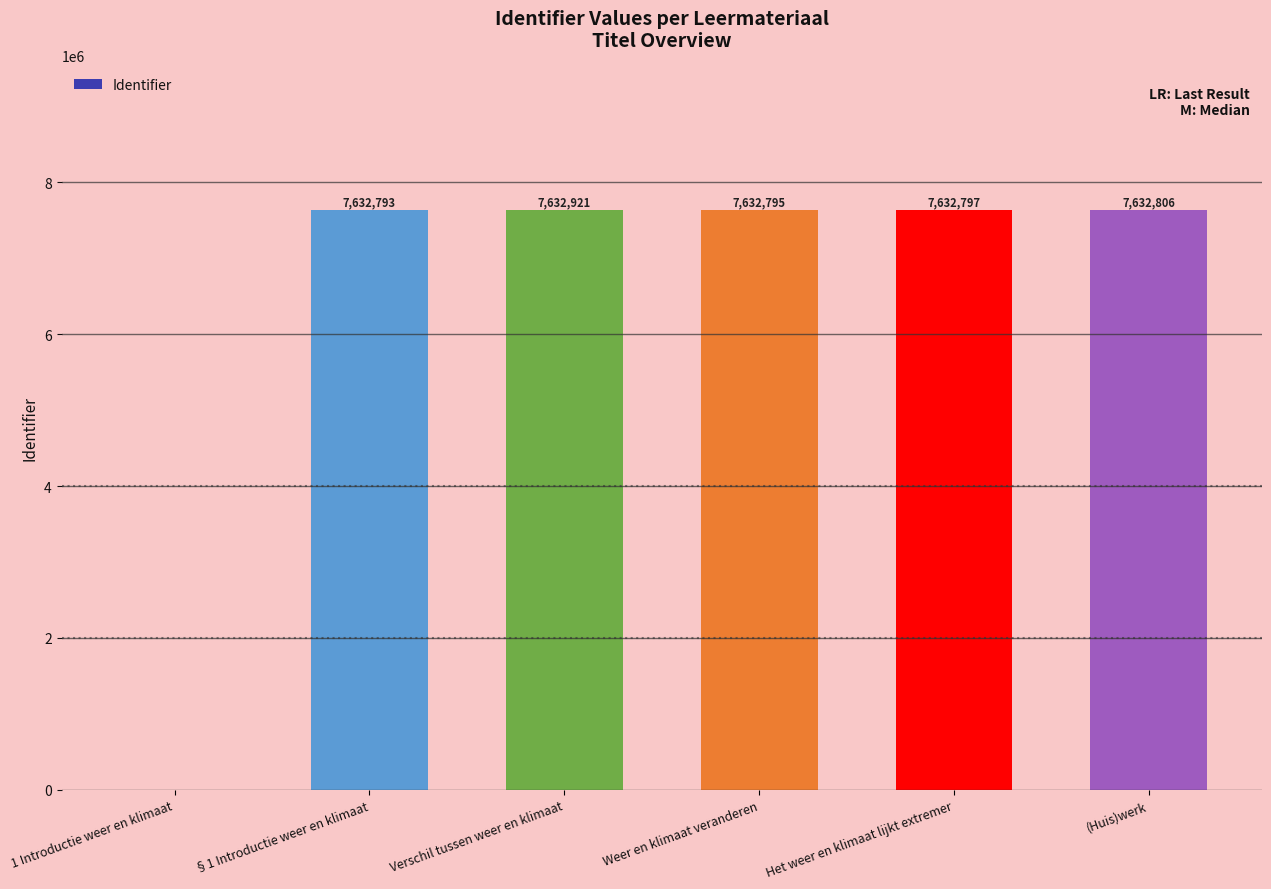

What is the average value?

6360685